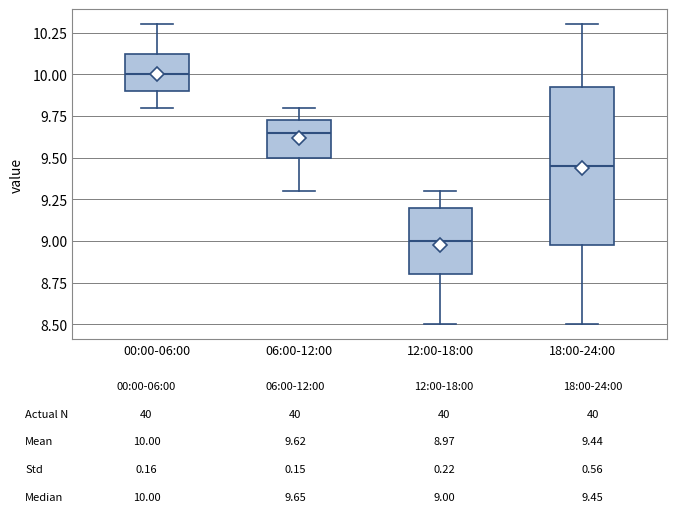

Comparing the boxes themselves (not the whiskers), which one is the tallest?

18:00-24:00